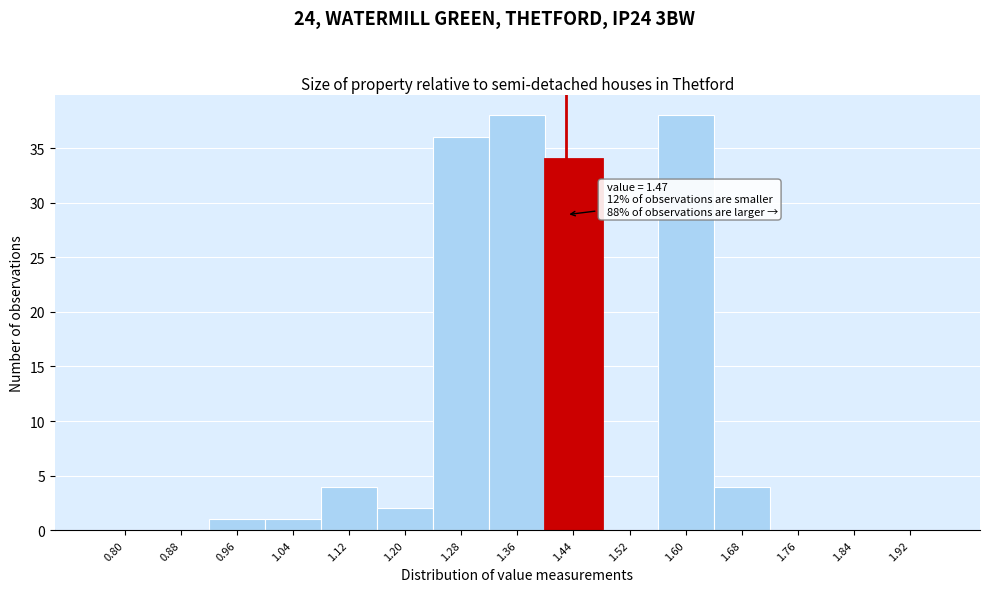

Reading left to right, transcribe all the data shown in this chart.

0.80=0	0.88=0	0.96=1	1.04=1	1.12=4	1.20=2	1.28=36	1.36=38	1.44=34	1.52=0	1.60=38	1.68=4	1.76=0	1.84=0	1.92=0